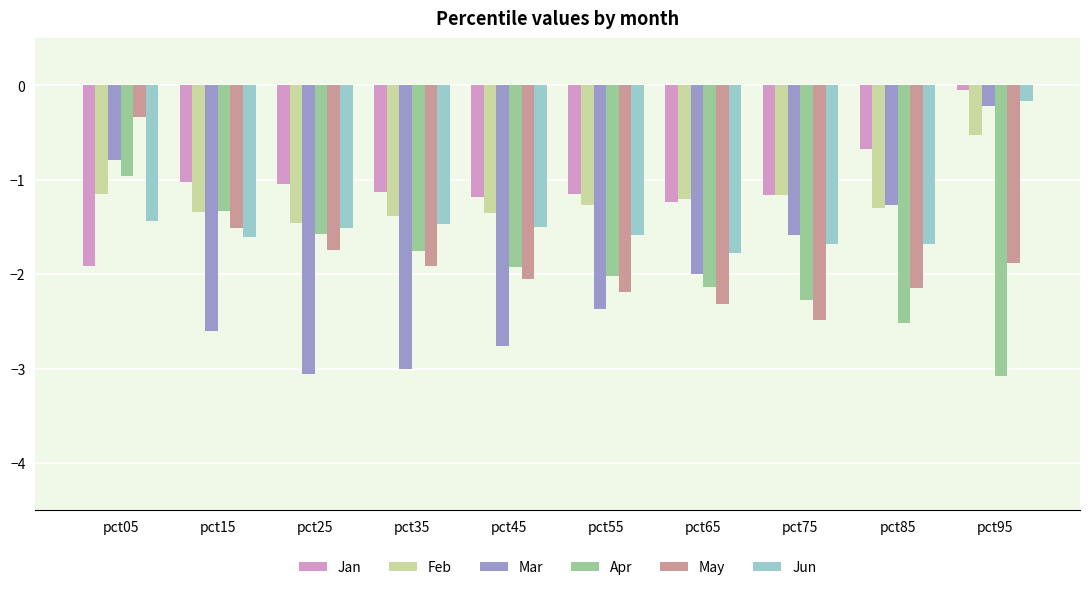

What is the difference between the highest and lowest values at pct15?

1.6